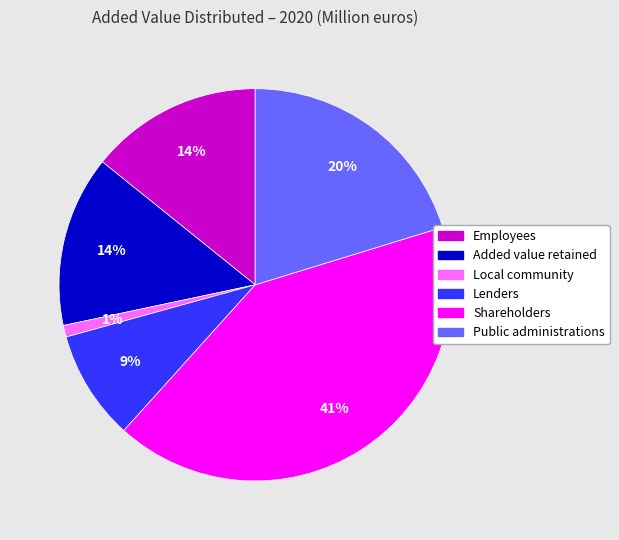

How many slices are in this pie chart?

6